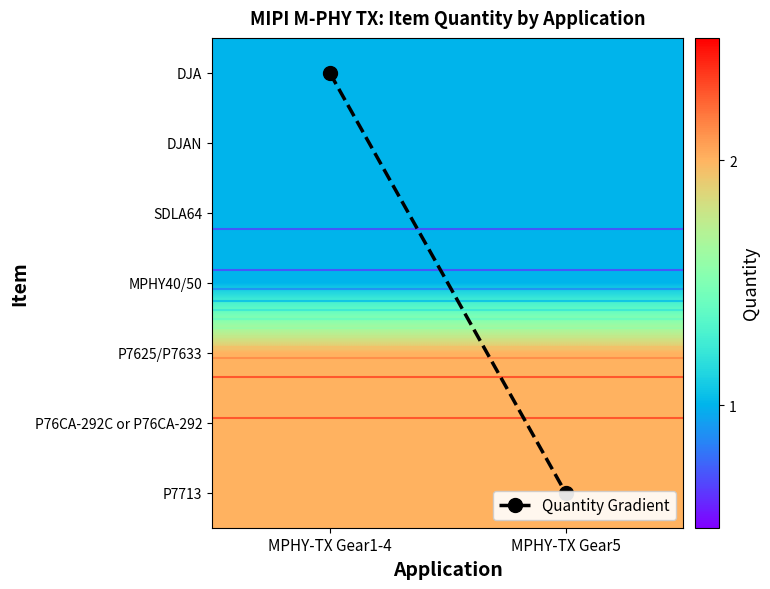

What is the sum of all P7713 values?

4